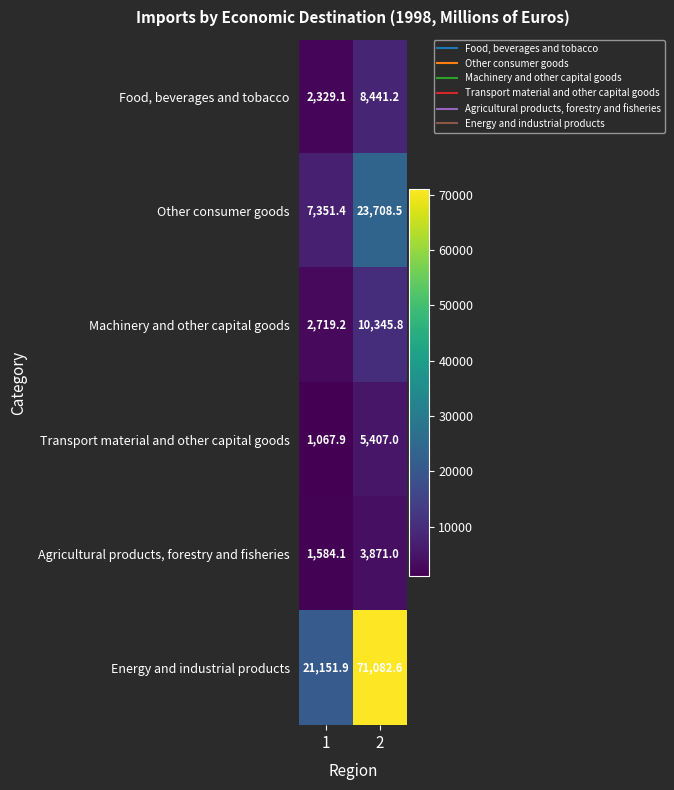

Reading left to right, list all the values displayed in this chart.

Food, beverages and tobacco: 1=2329.1	2=8441.2
Other consumer goods: 1=7351.4	2=23708.5
Machinery and other capital goods: 1=2719.2	2=10345.8
Transport material and other capital goods: 1=1067.9	2=5407.0
Agricultural products, forestry and fisheries: 1=1584.1	2=3871.0
Energy and industrial products: 1=21151.9	2=71082.6